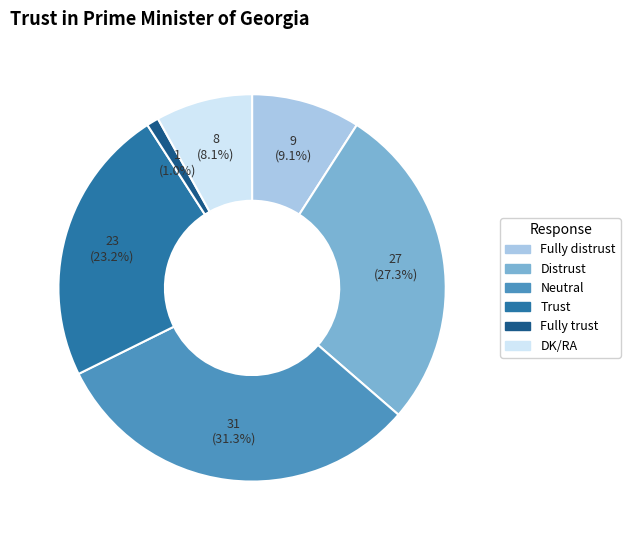

Between Distrust and Fully trust, which is larger?

Distrust